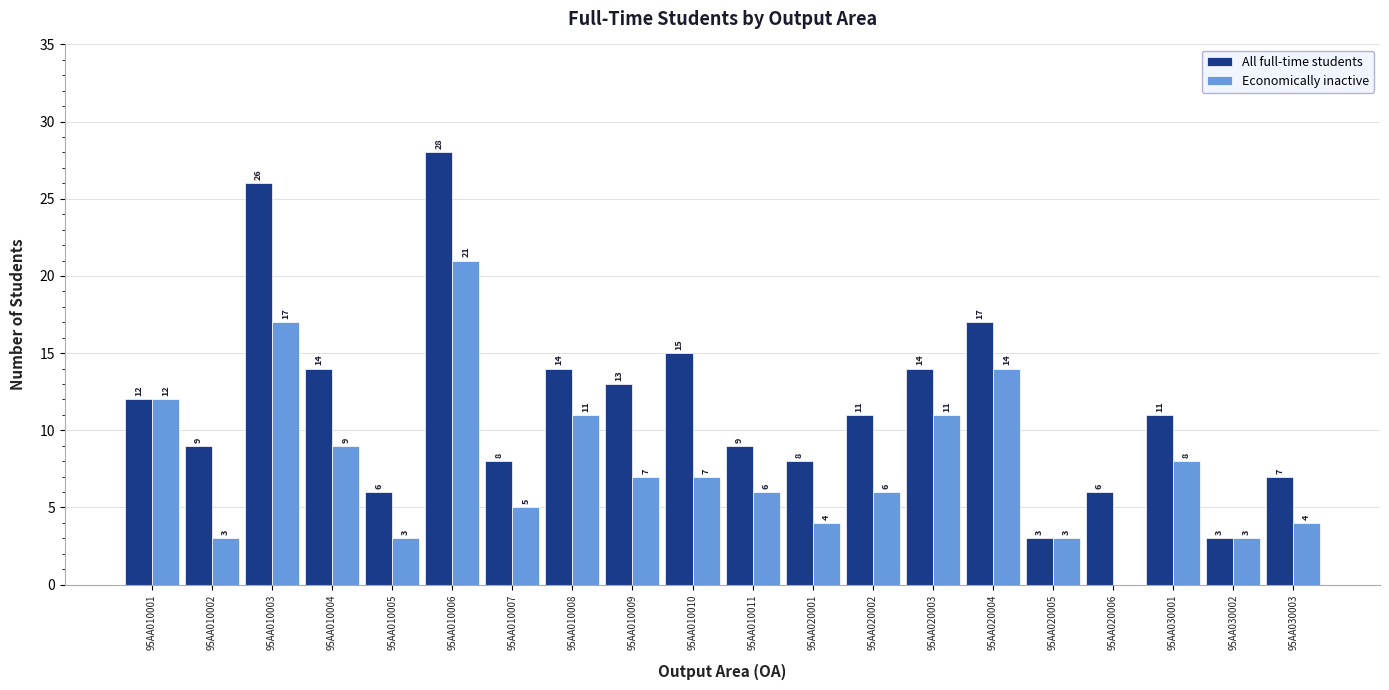

Reading left to right, what are all the values shown in this chart?

All full-time students: 12	9	26	14	6	28	8	14	13	15	9	8	11	14	17	3	6	11	3	7
Economically inactive: 12	3	17	9	3	21	5	11	7	7	6	4	6	11	14	3	0	8	3	4